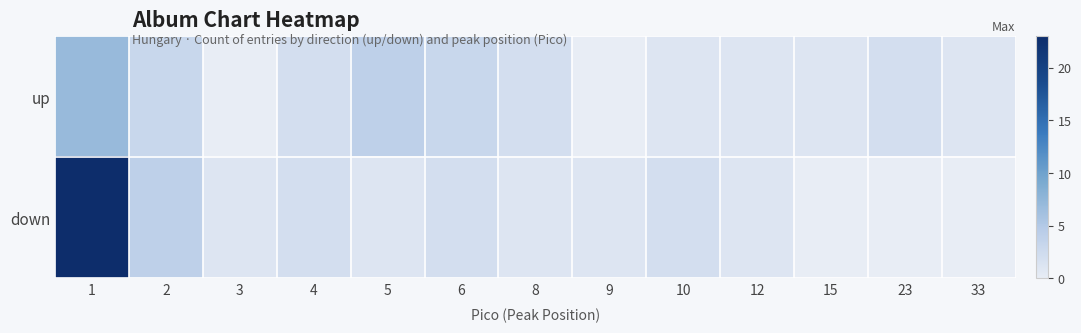

Reading left to right, what are all the values shown in this chart?

up: 1=7	2=3	3=0	4=2	5=4	6=3	8=2	9=0	10=1	12=1	15=1	23=2	33=1
down: 1=23	2=4	3=1	4=2	5=1	6=2	8=1	9=1	10=2	12=1	15=0	23=0	33=0